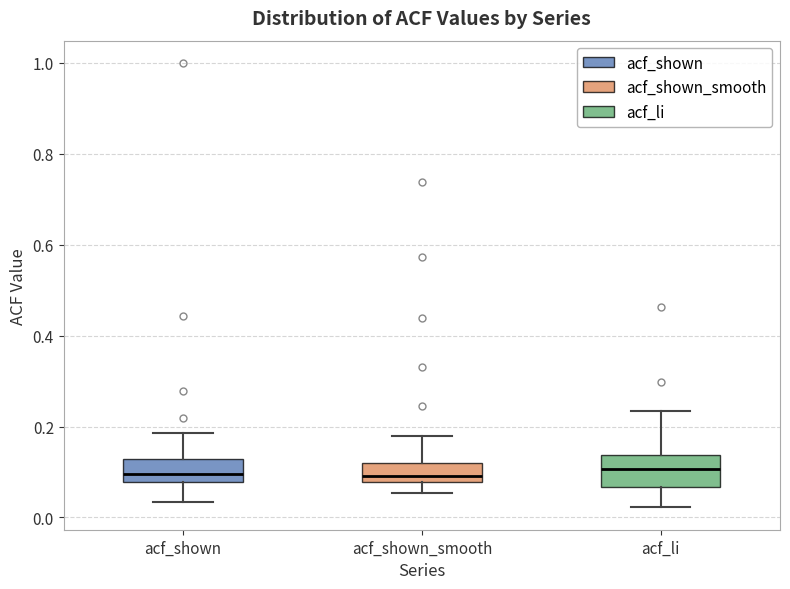

Reading left to right, read every box against the y-axis: the position of its median line, the range the box covers, and the ends of its whiskers. The values are not printed on the chart, so give them approximately, as read against the axis.

acf_shown: median 0.10, box 0.08 to 0.12, whiskers 0.04 to 0.18
acf_shown_smooth: median 0.10, box 0.08 to 0.12, whiskers 0.06 to 0.18
acf_li: median 0.10, box 0.06 to 0.14, whiskers 0.02 to 0.24